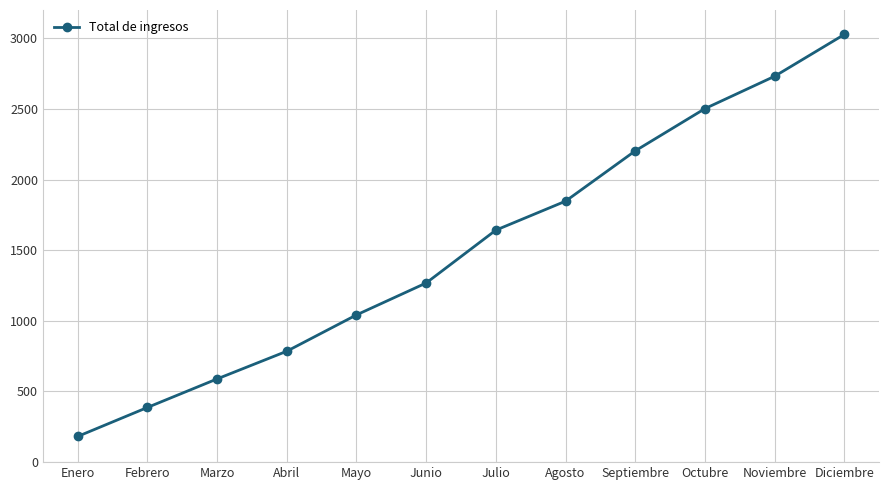

What is the difference between the second highest and second lowest values?

2344